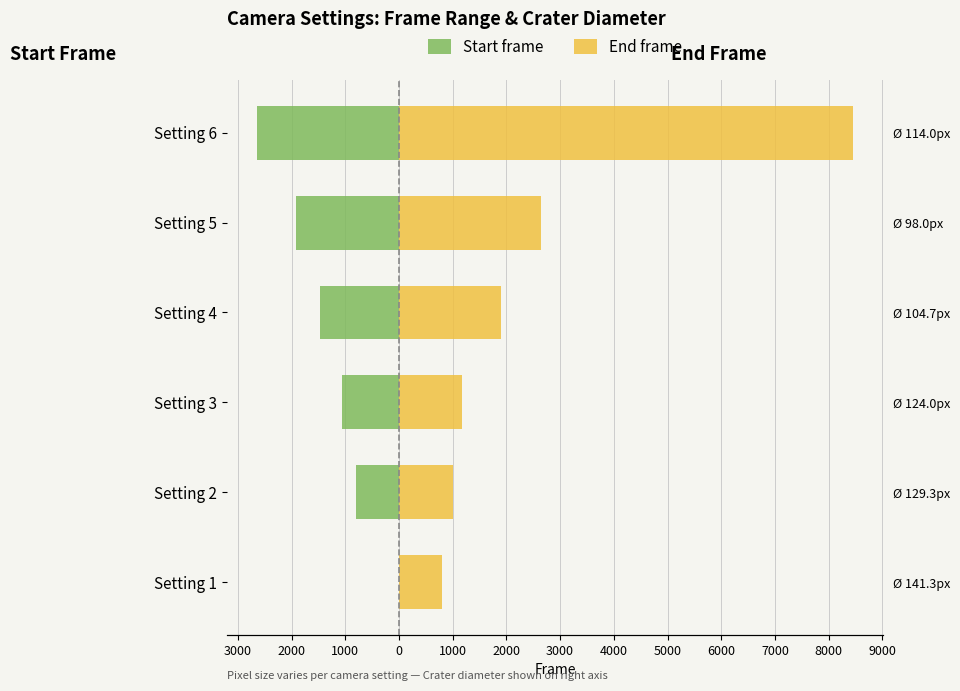

How many values in the Start frame series exceed -1060?

2